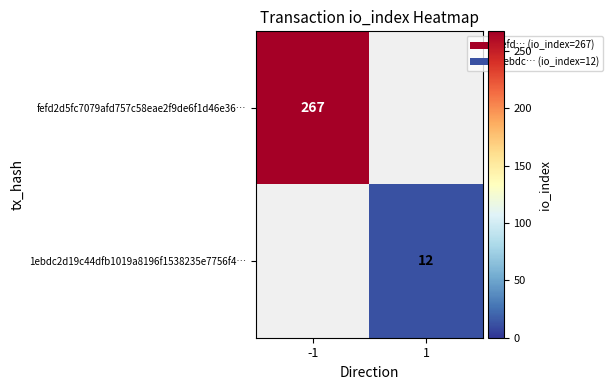

What is the minimum value shown in the chart?

12.0